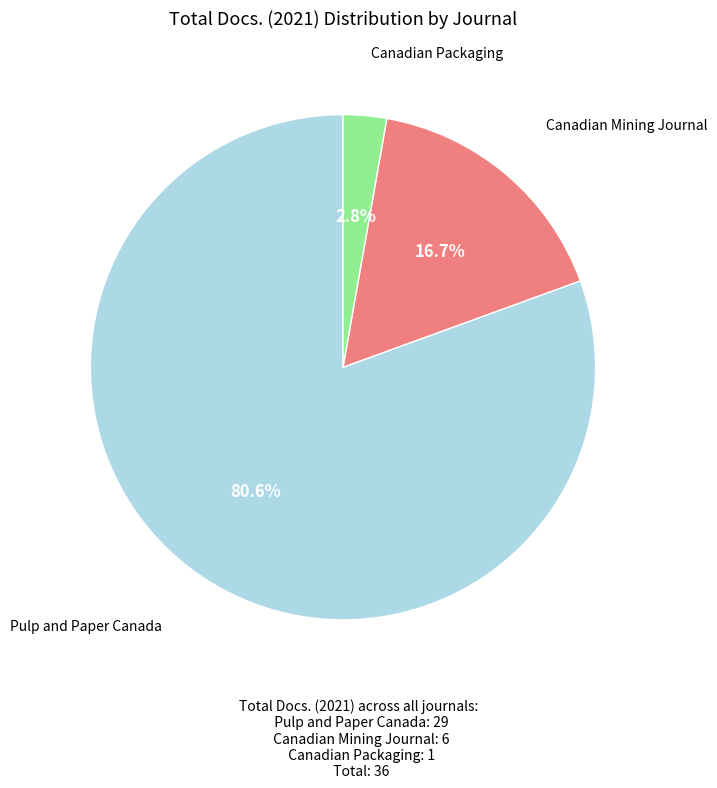

Is there any slice that represents more than half of the pie?

Yes